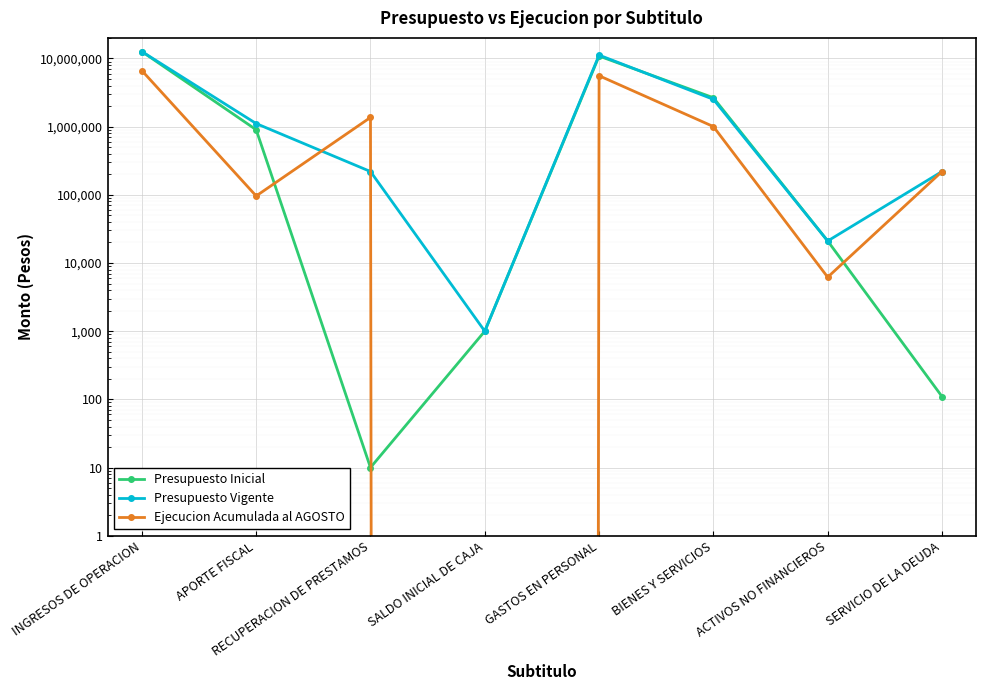

What is the total value across all series at ACTIVOS NO FINANCIEROS?

48240